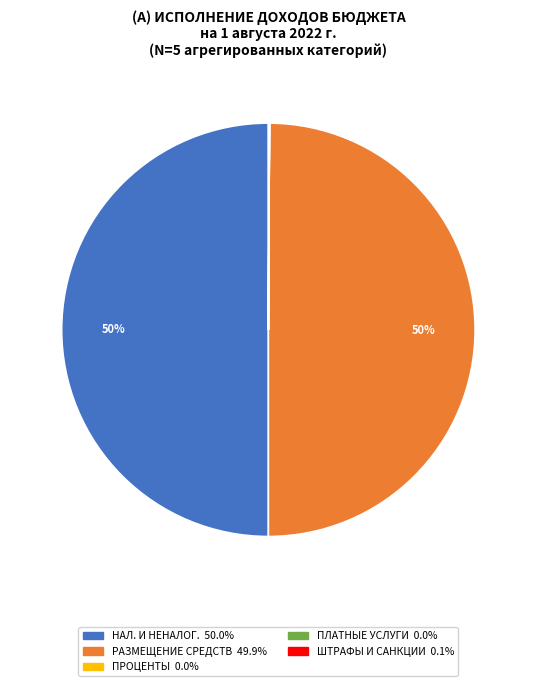

To the nearest percent, what is the average slice percentage?

20%